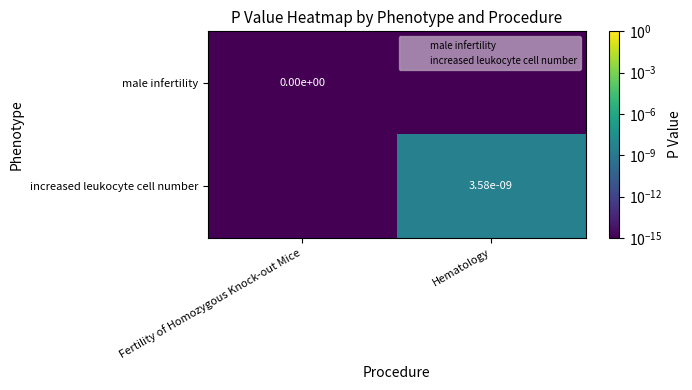

Is the value of increased leukocyte cell number at Fertility of Homozygous Knock-out Mice greater than the value of male infertility at Hematology?

No